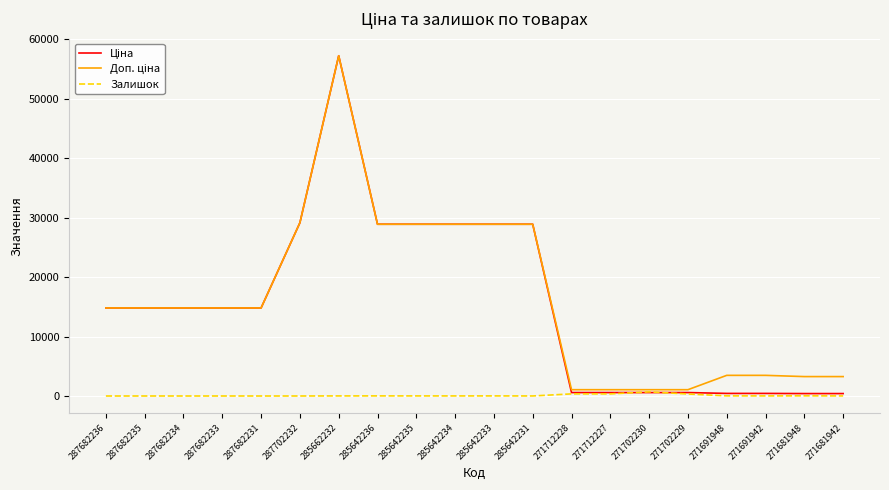

How many lines are shown in the chart?

3